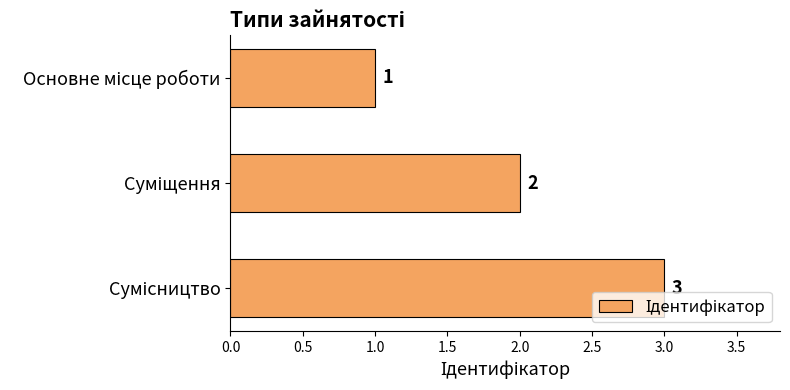

What is the value of the 2nd bar from the top?

2